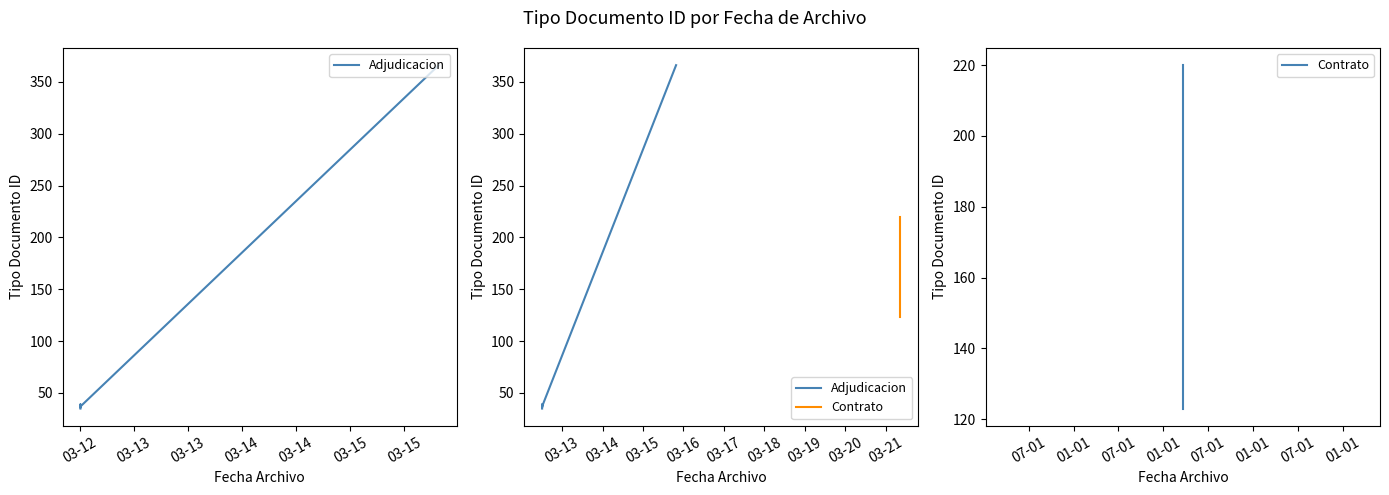

Reading left to right, what are all the values shown in this chart?

2019-03-12 12:09:14=35	2019-03-12 12:09:14=38	2019-03-12 12:09:14=36	2019-03-21 08:46:06=220	2019-03-15 19:39:03=366	2019-03-12 12:09:14=39	2019-03-21 08:46:06=123	2019-03-12 12:09:14=37